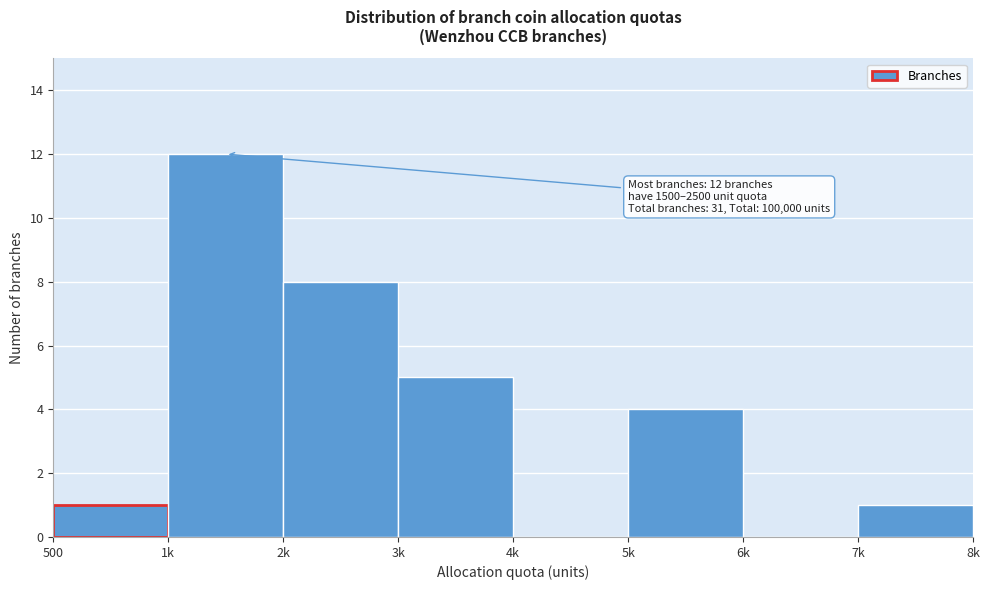

Reading left to right, extract all data points from this chart.

500=1	1k=12	2k=8	3k=5	4k=0	5k=4	6k=0	7k=1